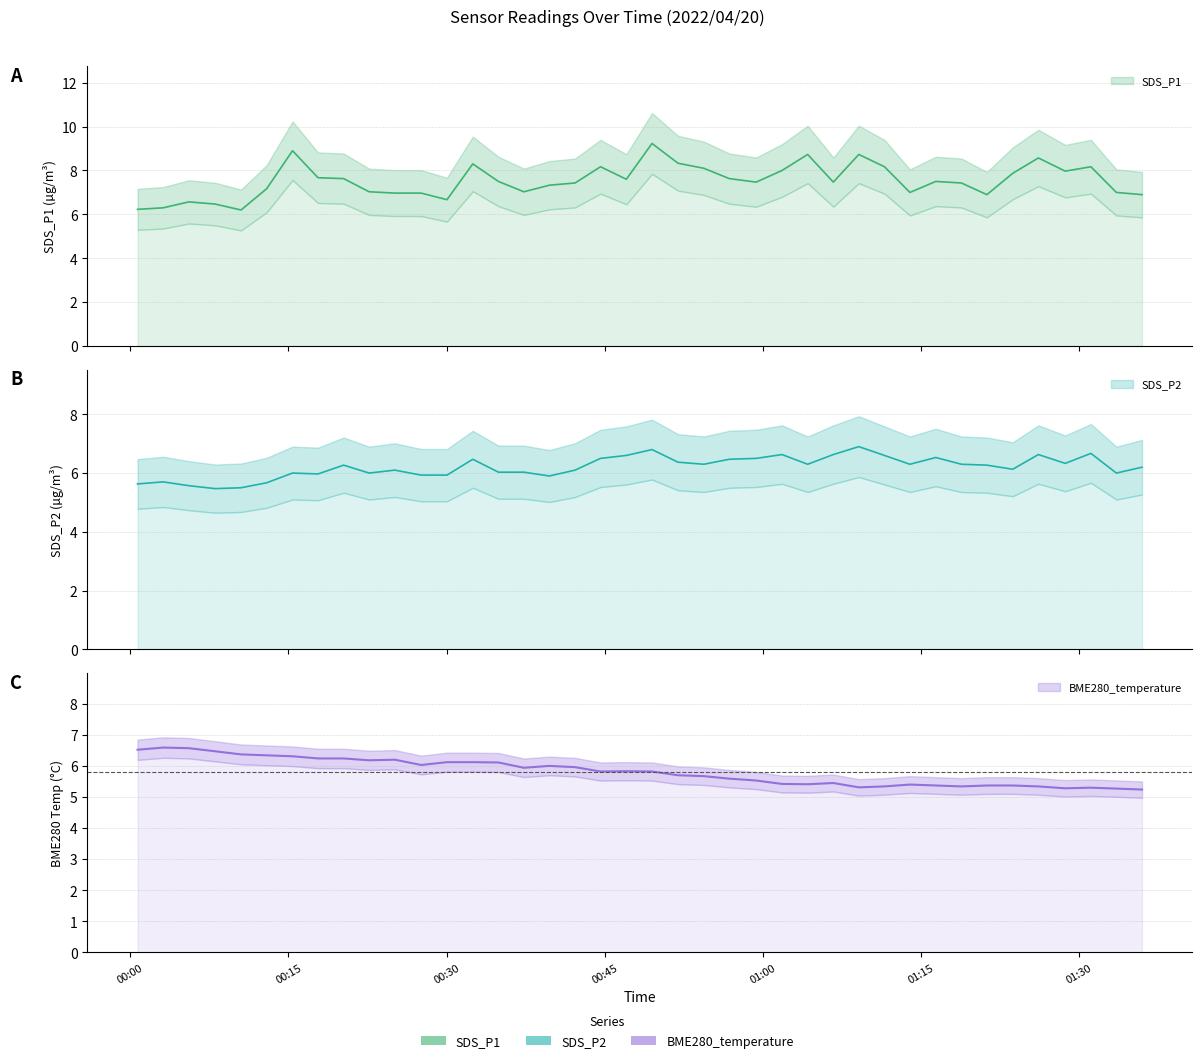

Which series has the largest total across all categories?

SDS_P1